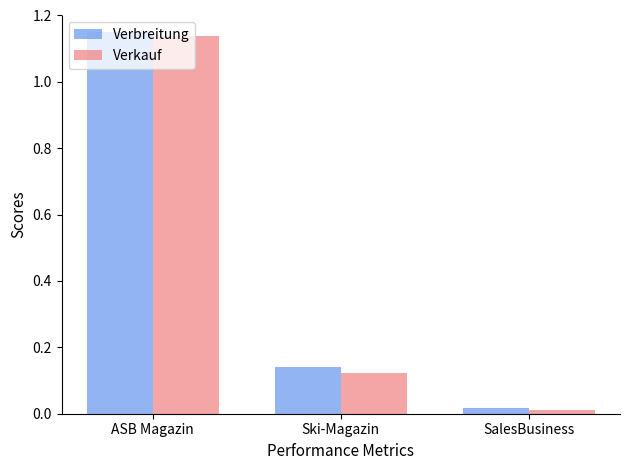

How many bars are there in each group?

2